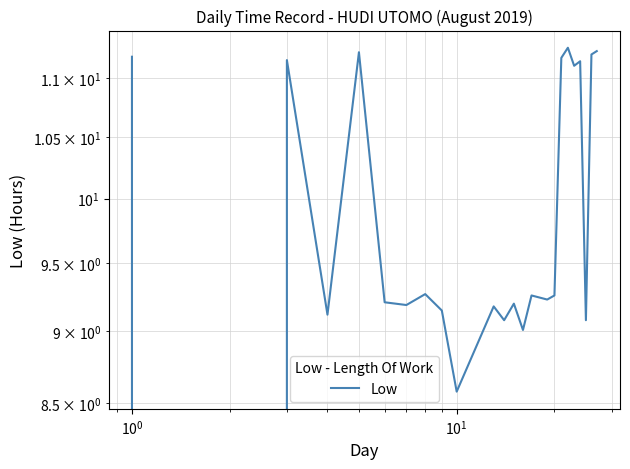

Reading left to right, transcribe all the data shown in this chart.

11.2	0.0	11.2	9.1	11.2	9.2	9.2	9.3	9.2	8.6	9.2	9.1	9.2	9.0	9.3	9.2	9.3	11.2	11.3	11.1	11.2	9.1	11.2	11.2